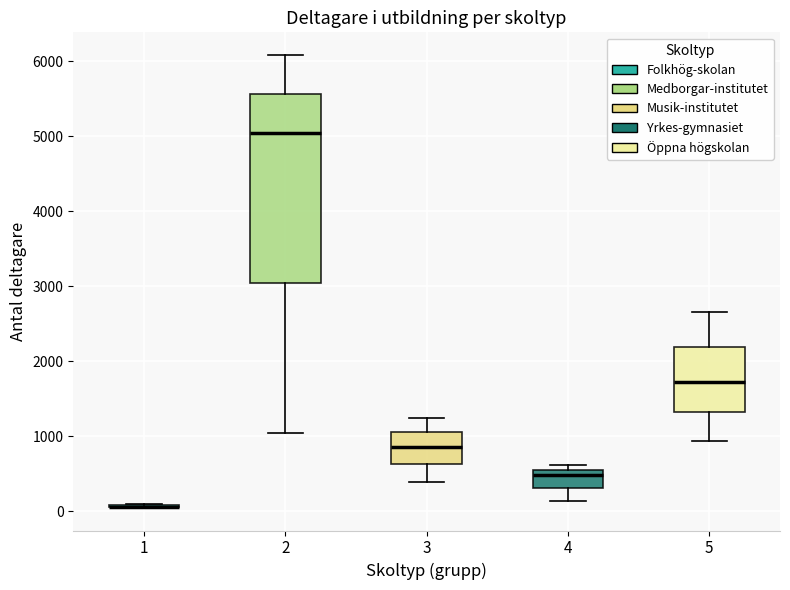

Which box is the tallest, from its lower edge to its upper edge?

2